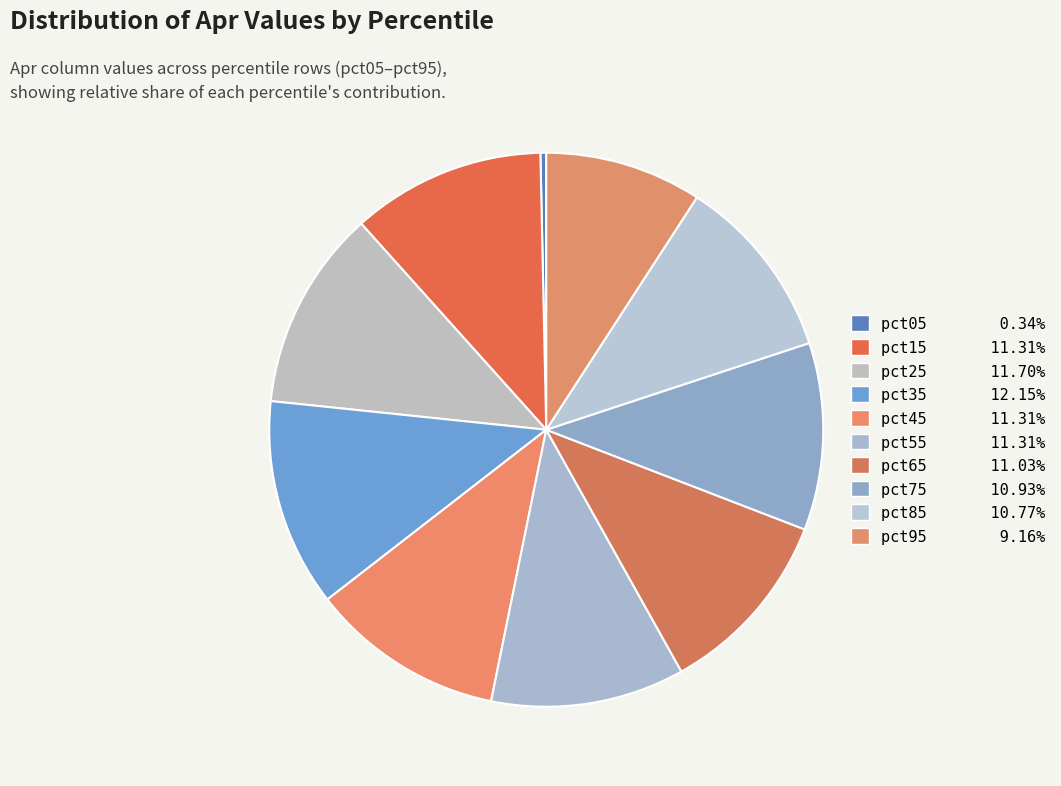

How many slices are in this pie chart?

10